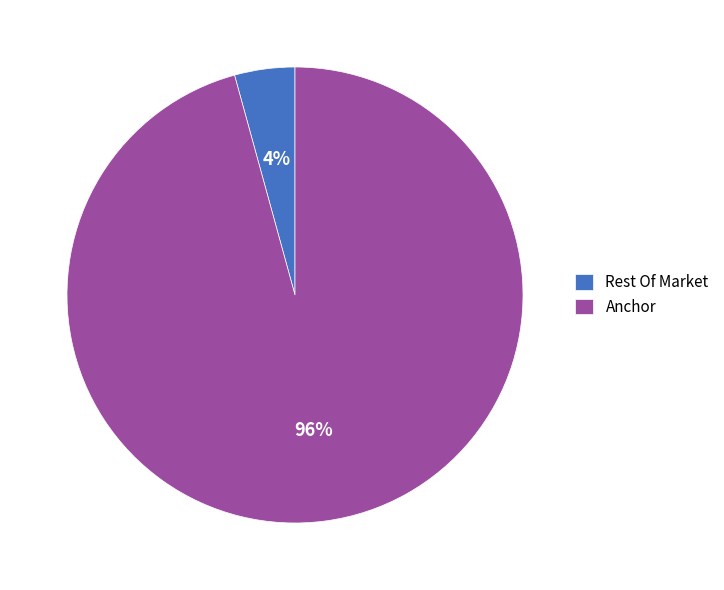

Is it true that Anchor is 96% of the pie?

True